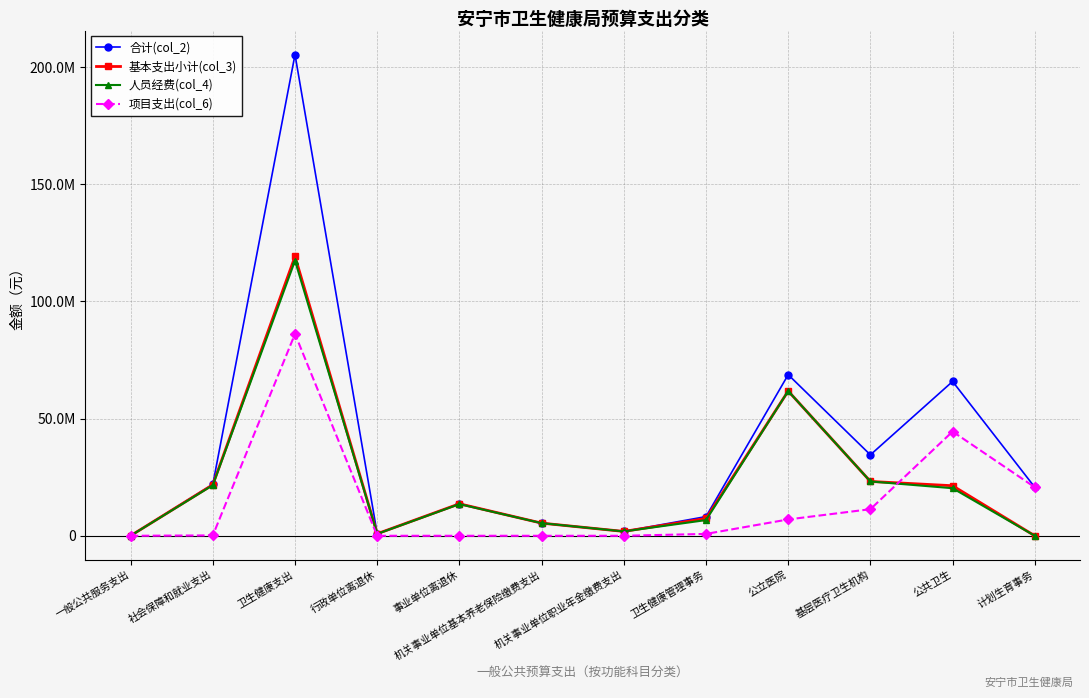

In 基本支出小计(col_3), how many points are higher than both neighbors (excluding endpoints)?

3